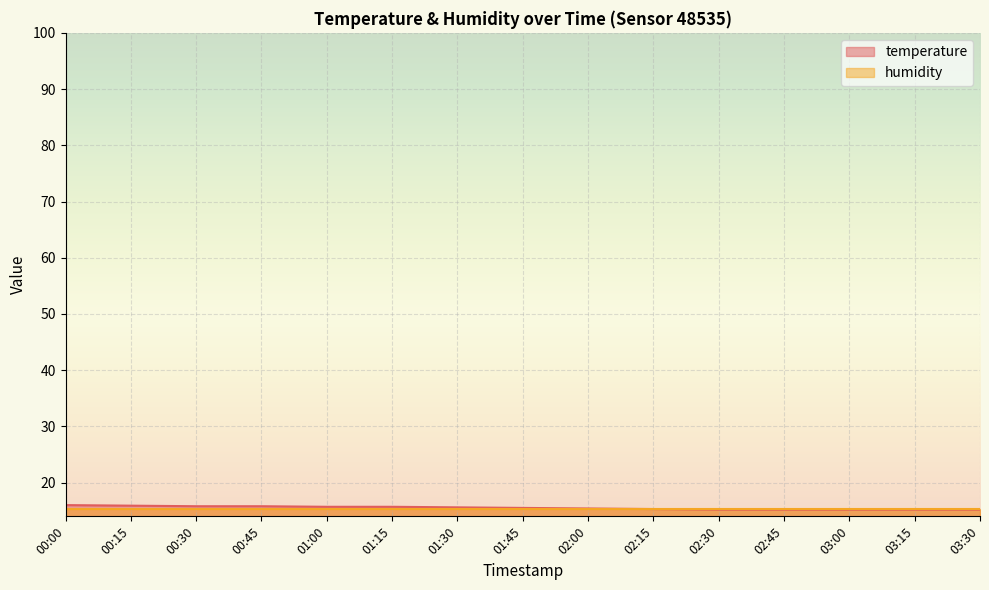

What is the difference between the values at 03:15 and 00:30?

0.6